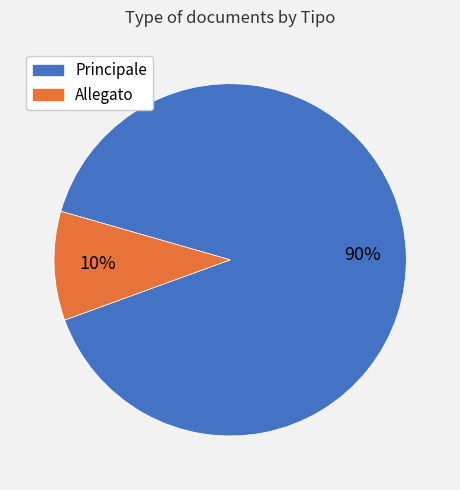

To the nearest percent, what is the difference between the Principale and Allegato slice percentages?

80%